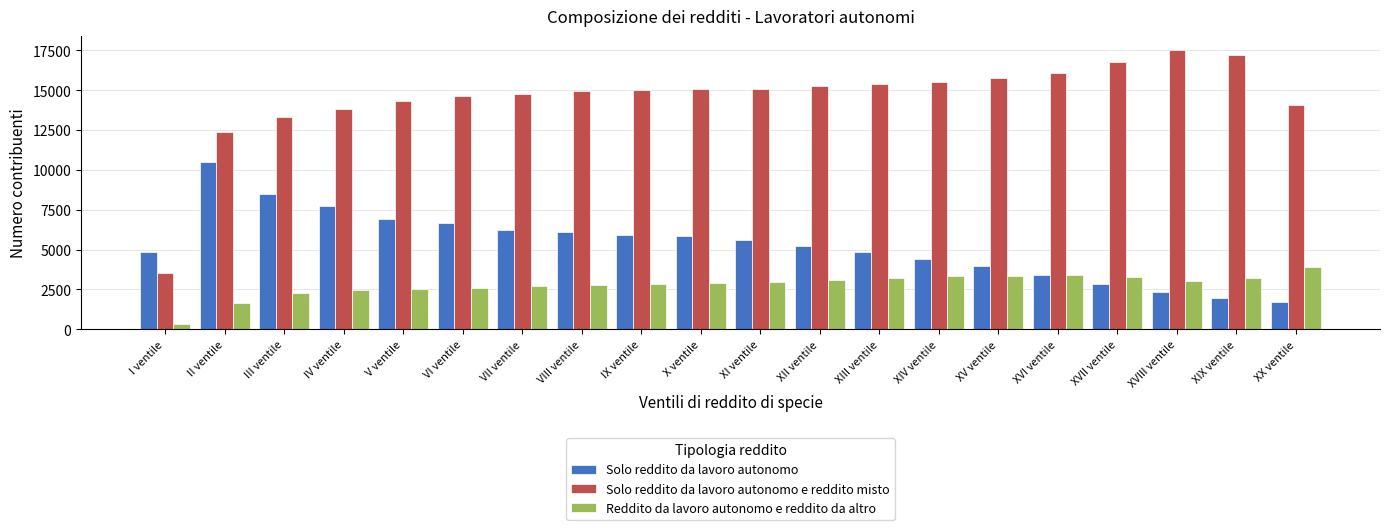

Which series has the largest total across all categories?

Solo reddito da lavoro autonomo e reddito misto